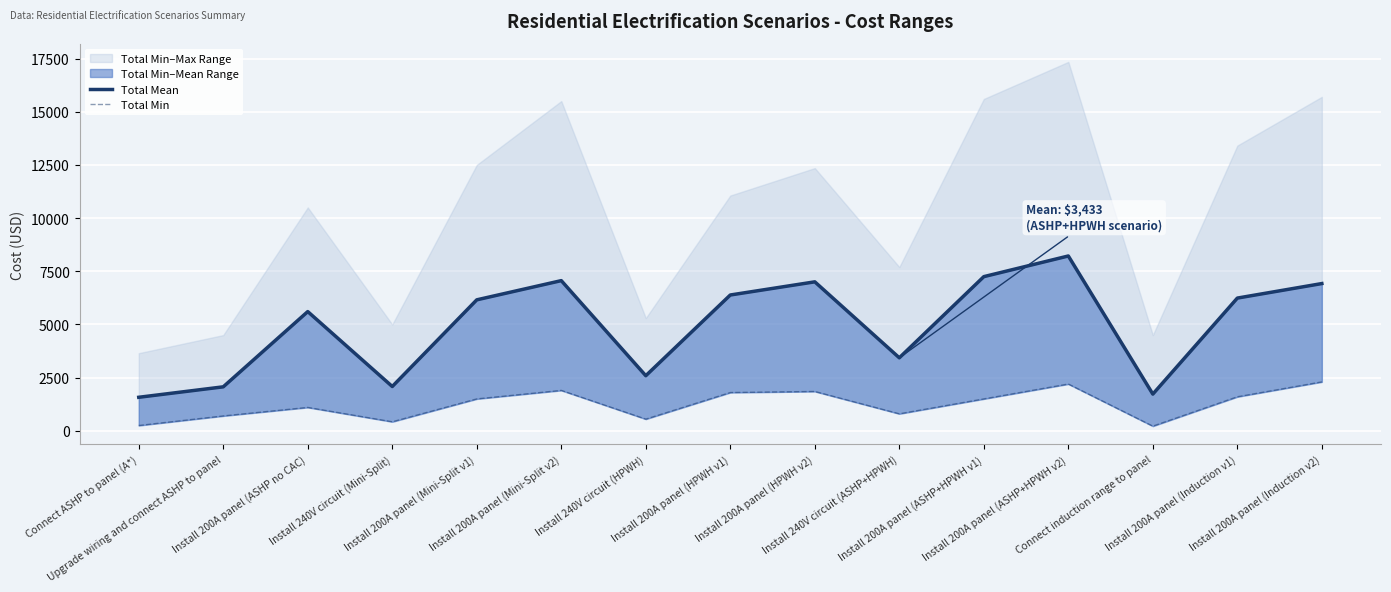

What is the maximum value for Total Mean?

8219.1